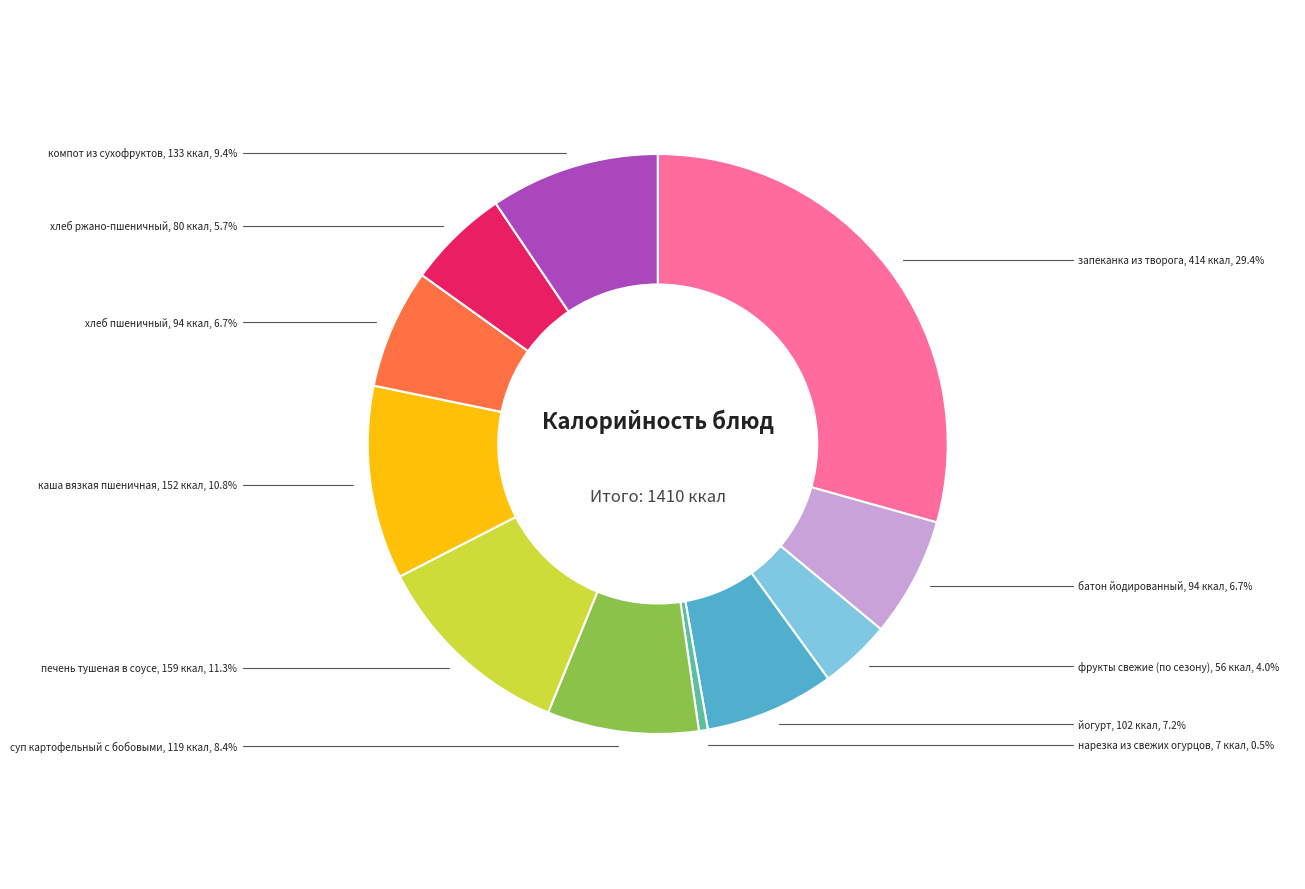

To the nearest percent, what is the difference between the largest and smallest slice percentages?

29%